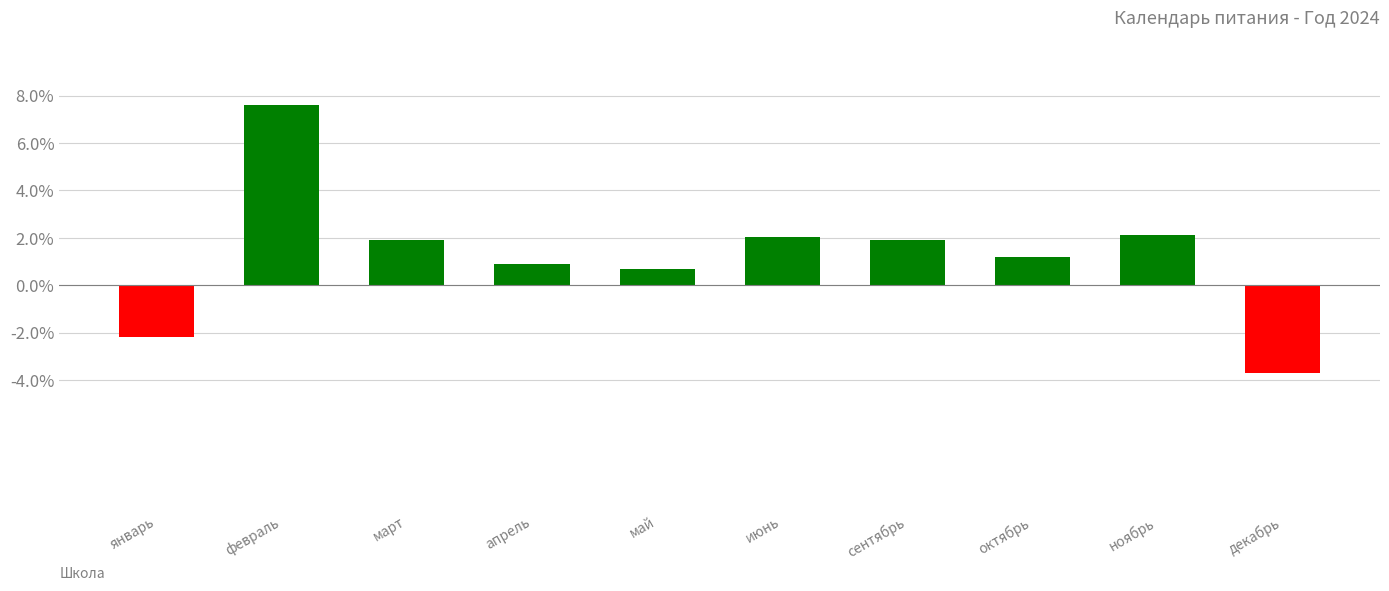

How many values are above zero?

8